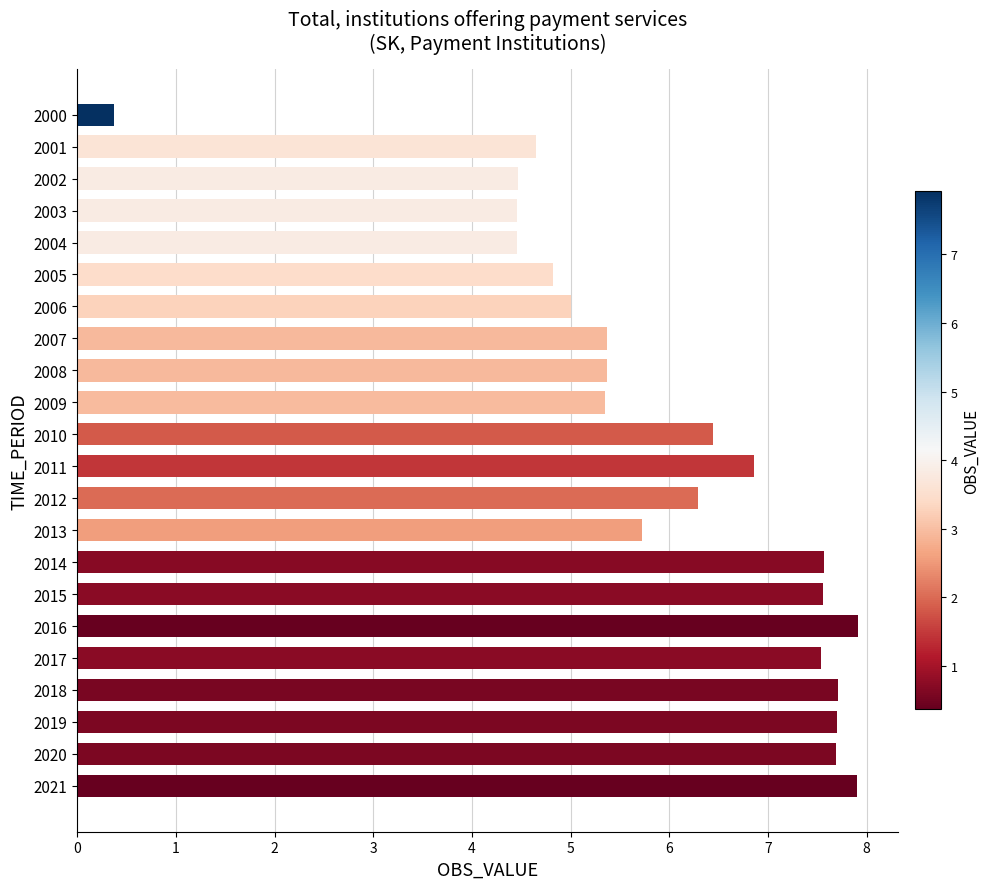

What is the change in value from 2005 to 2013?

+0.9